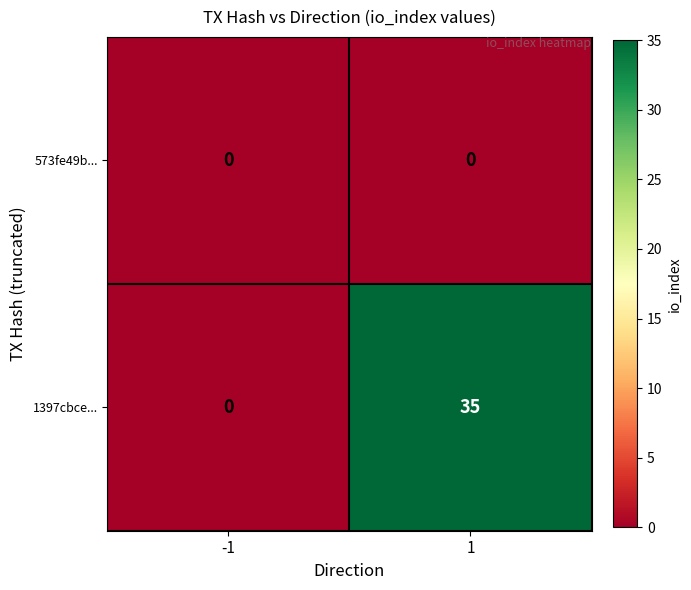

Which series has the largest range (max minus min)?

1397cbce...